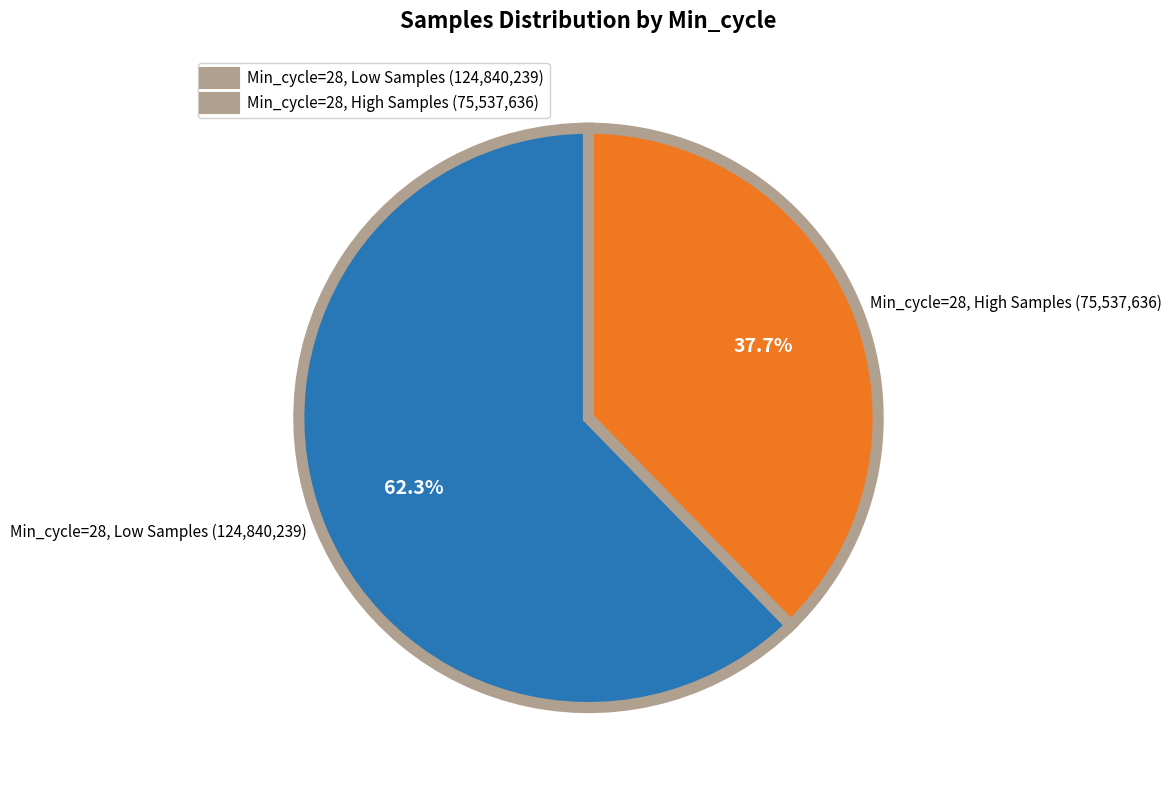

What percentage do Min_cycle=28, High Samples (75,537,636) and Min_cycle=28, Low Samples (124,840,239) together represent?

100.0%